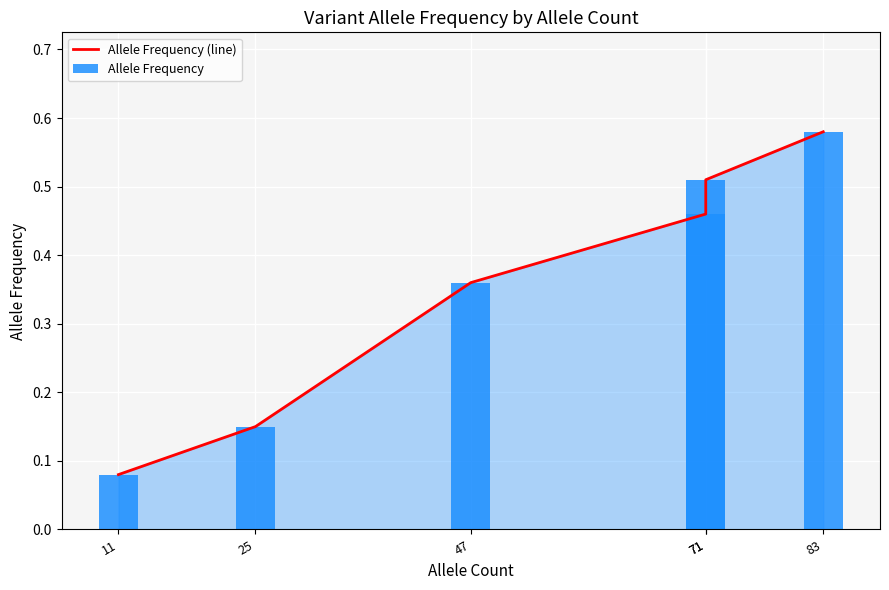

What is the average value of the Allele Frequency series?

0.4